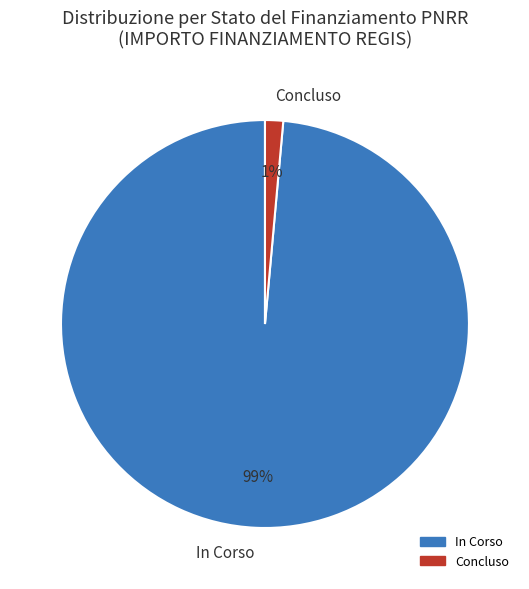

Count the number of slices in the pie.

2